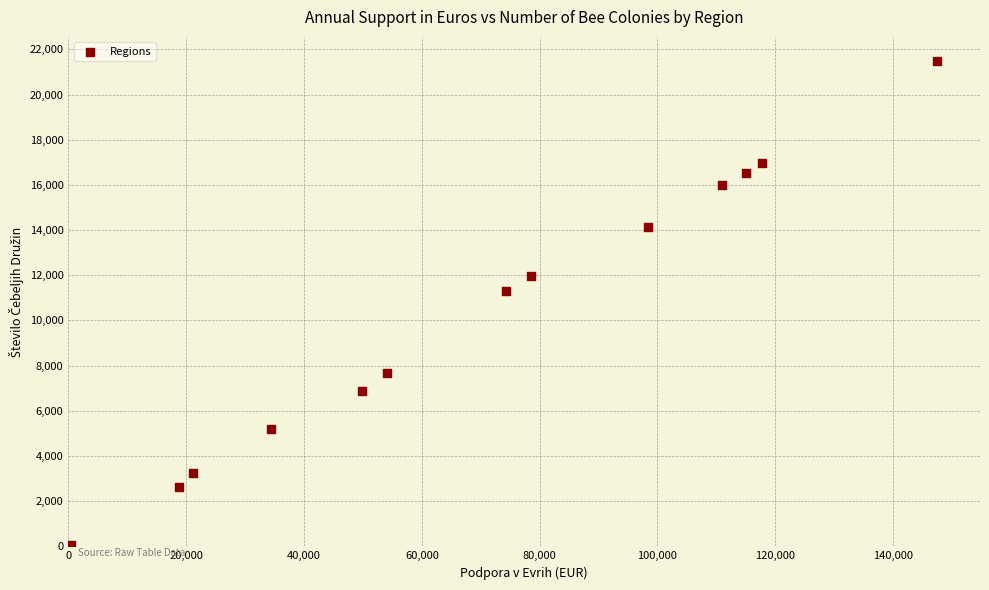

What Y value in the scatter plot is closest to 10774?

11323